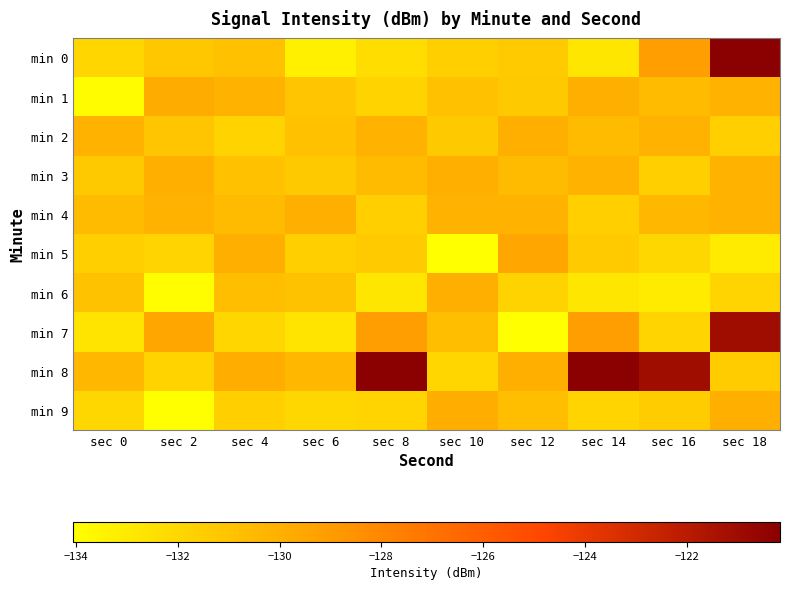

Rank the series at sec 8 from highest to lowest value.

min 8, min 7, min 2, min 3, min 5, min 4, min 1, min 9, min 0, min 6